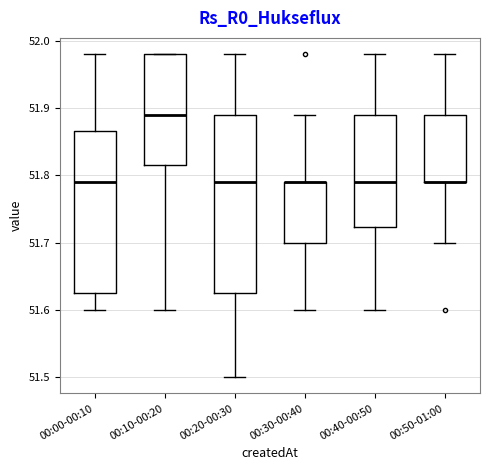

Where is the upper edge of the box for 00:10-00:20 on the y-axis? The values are not printed on the chart, so give them approximately, as read against the axis.

51.98